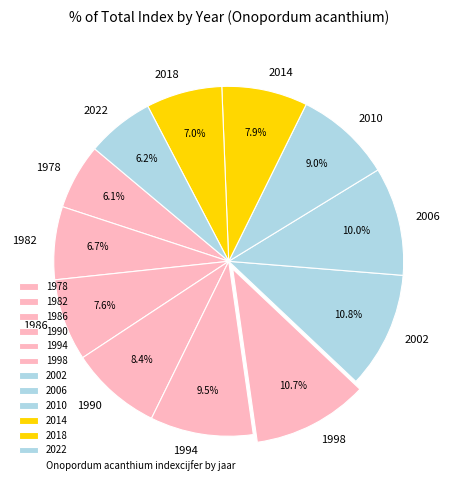

Between 1986 and 1990, which is larger?

1990